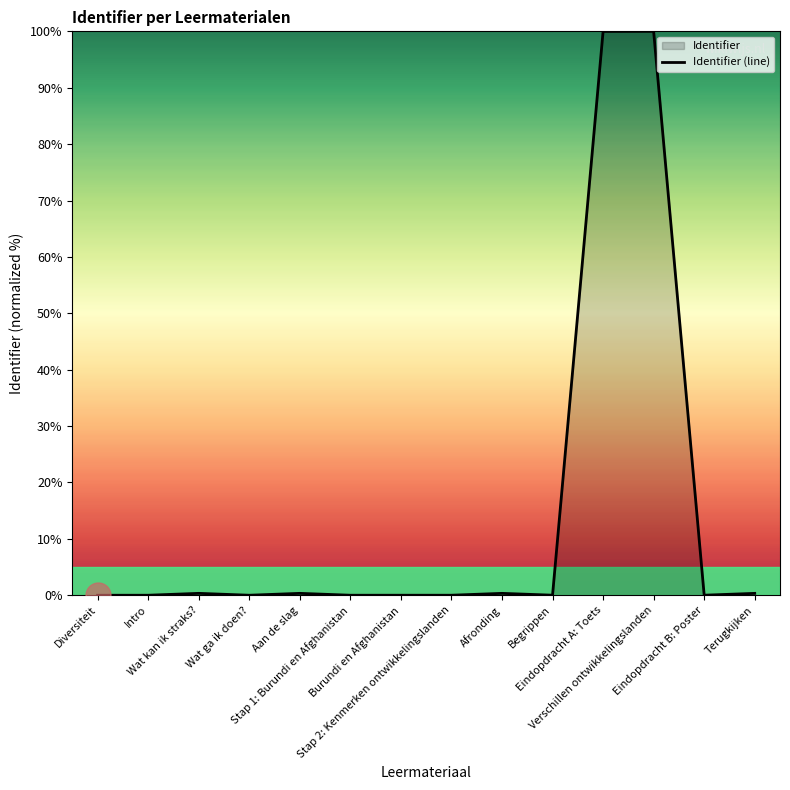

What is the label of the 8th point from the left?

Stap 2: Kenmerken ontwikkelingslanden